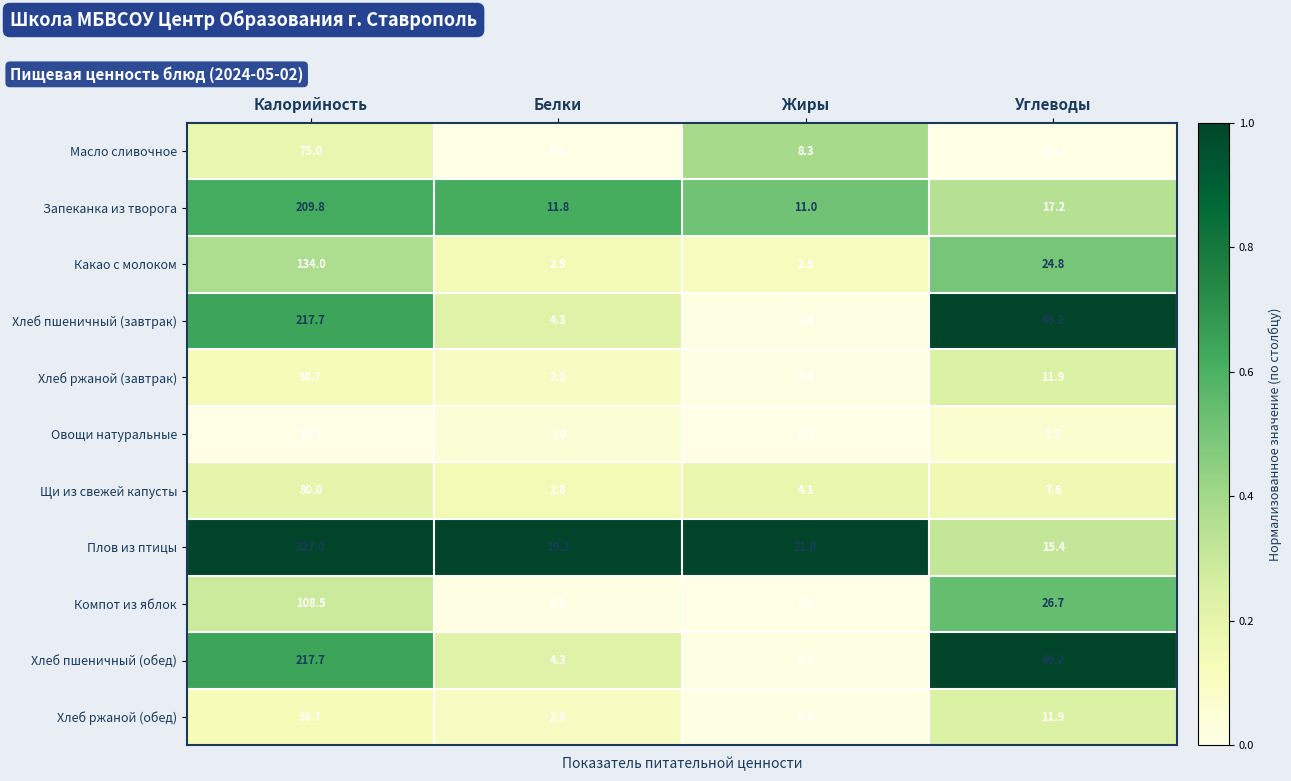

Rank the categories by Хлеб пшеничный (обед) value from lowest to highest.

Жиры, Белки, Углеводы, Калорийность